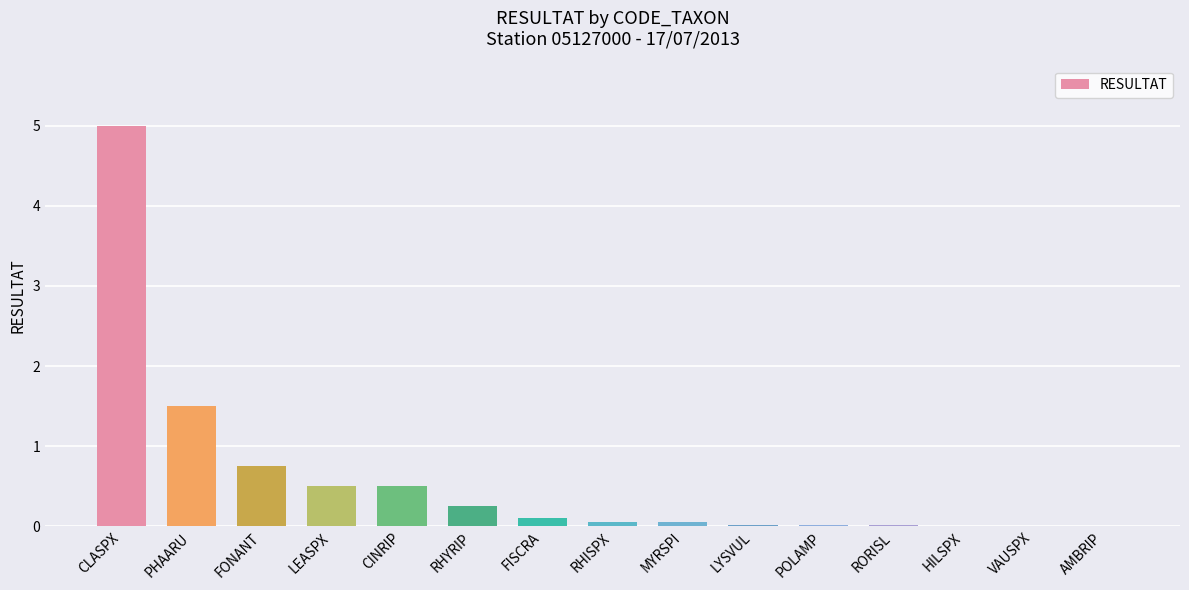

Are the bars horizontal?

No